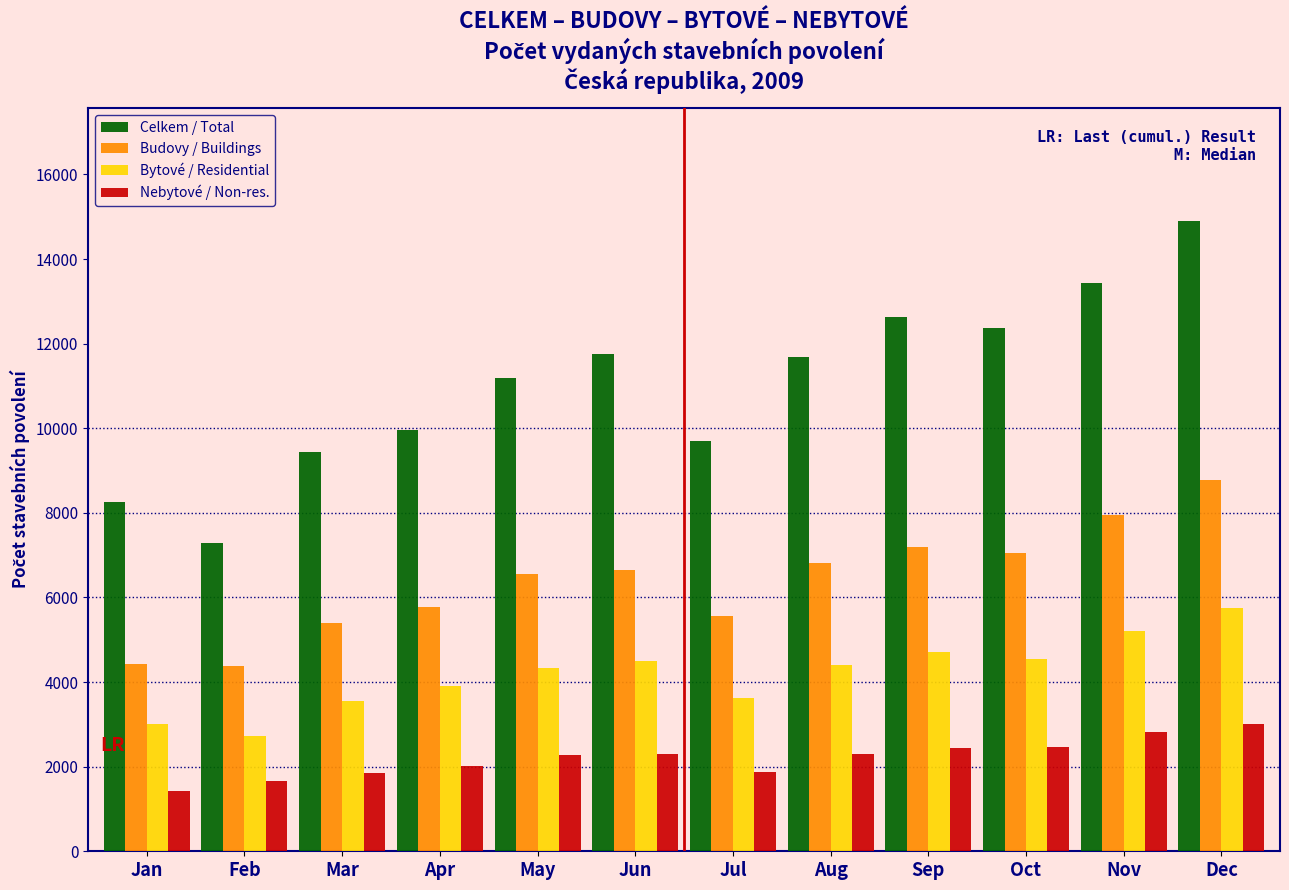

What is the spread (max minus min) of values at Oct?

9897